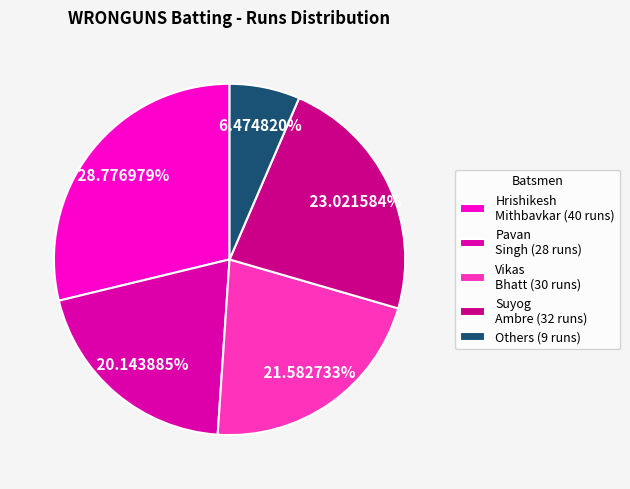

How many segments does this pie chart have?

5